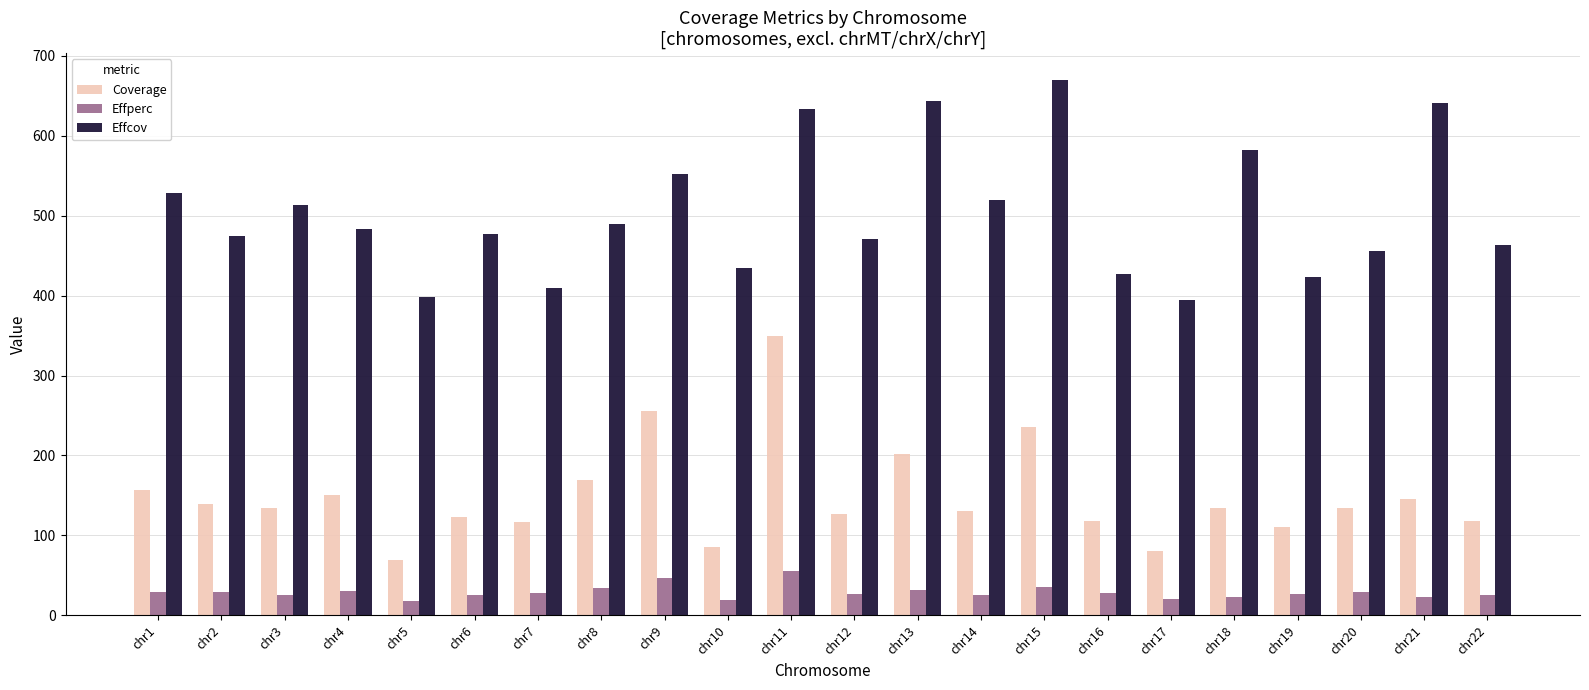

True or false: Effperc has a value of 34.5 at chr8.

True